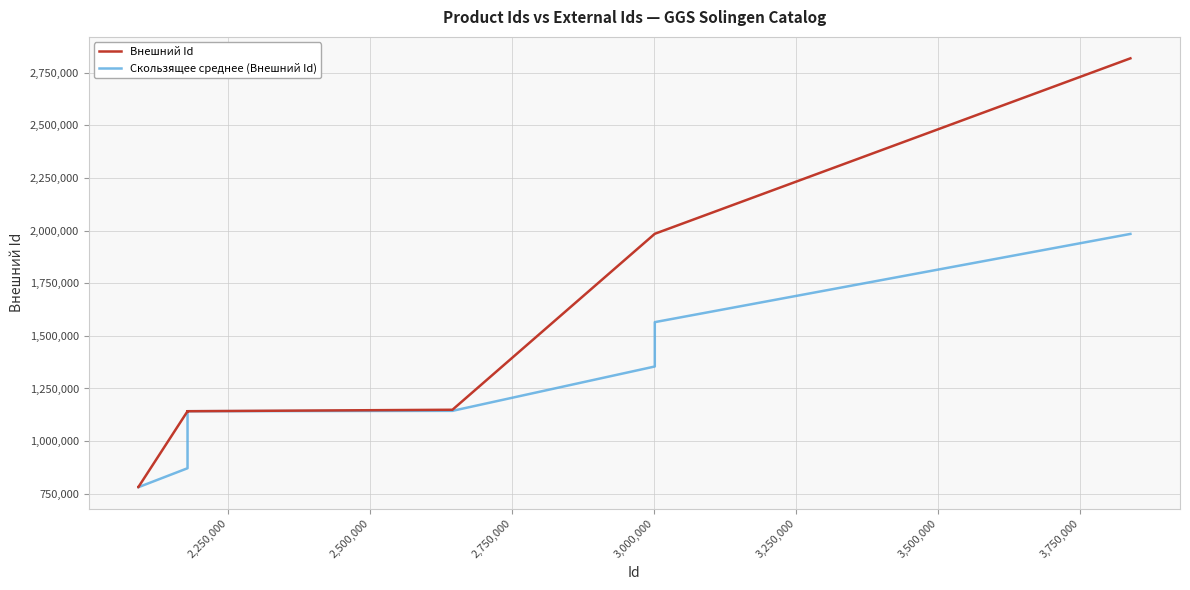

Which series has the largest total across all categories?

Внешний Id